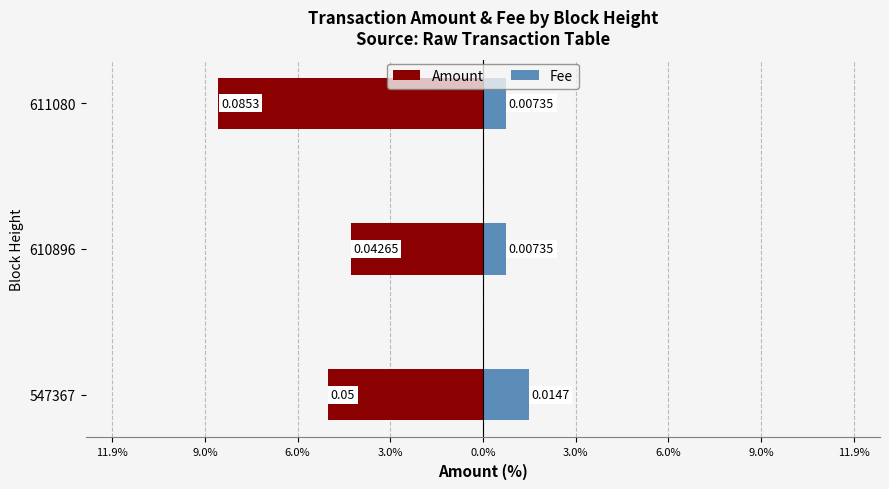

How many groups of bars are there?

3